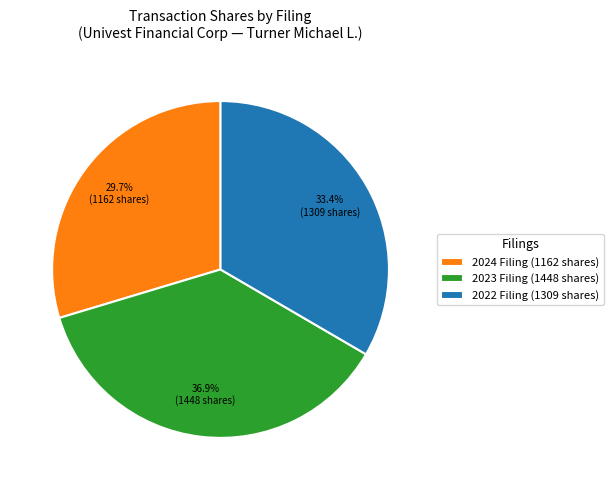

How many segments does this pie chart have?

3